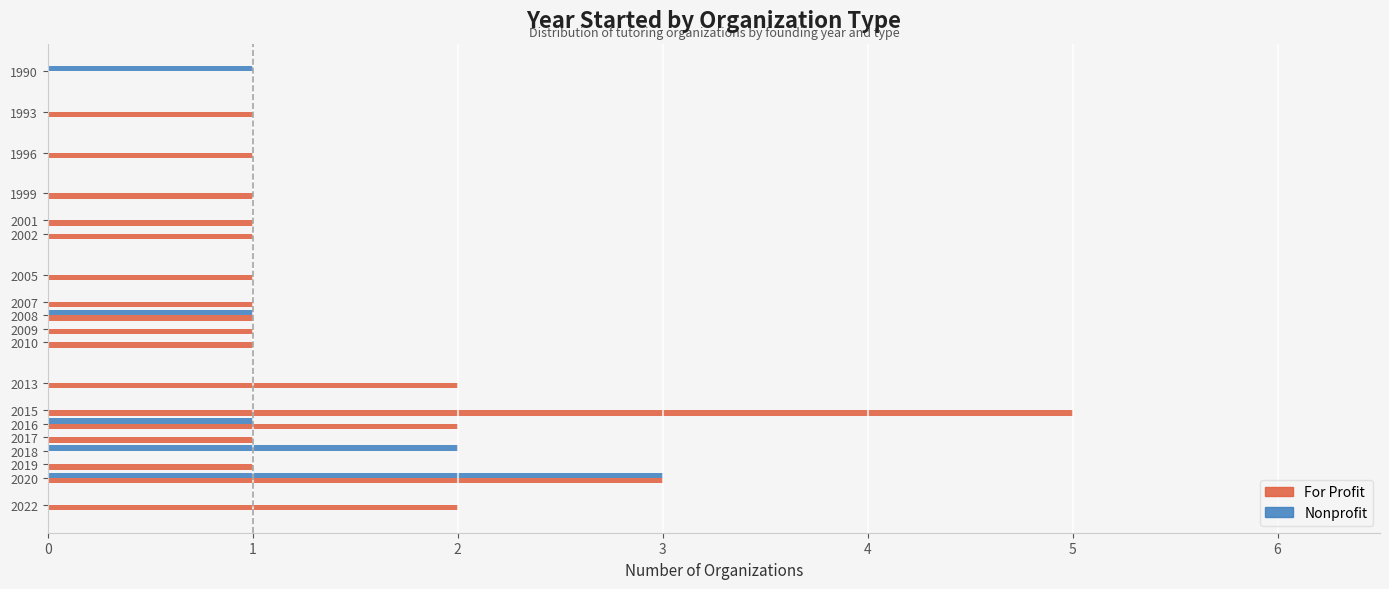

What is the greatest value displayed?

5